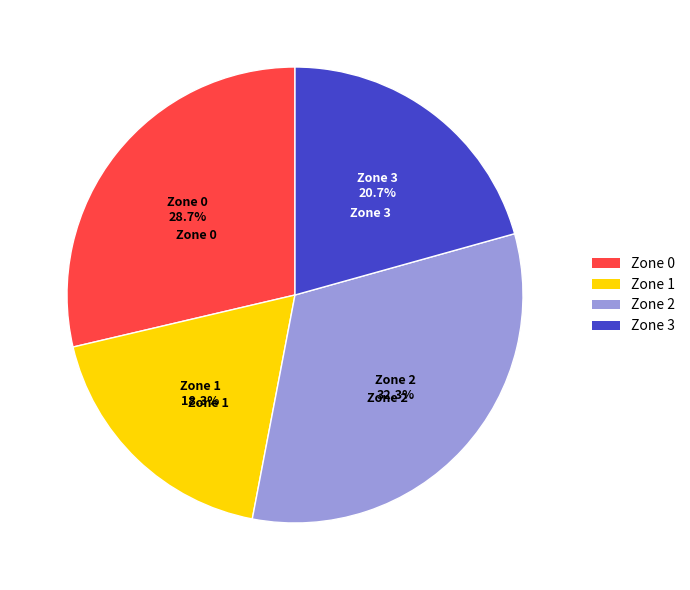

Which category has the biggest portion of the pie?

Zone 2